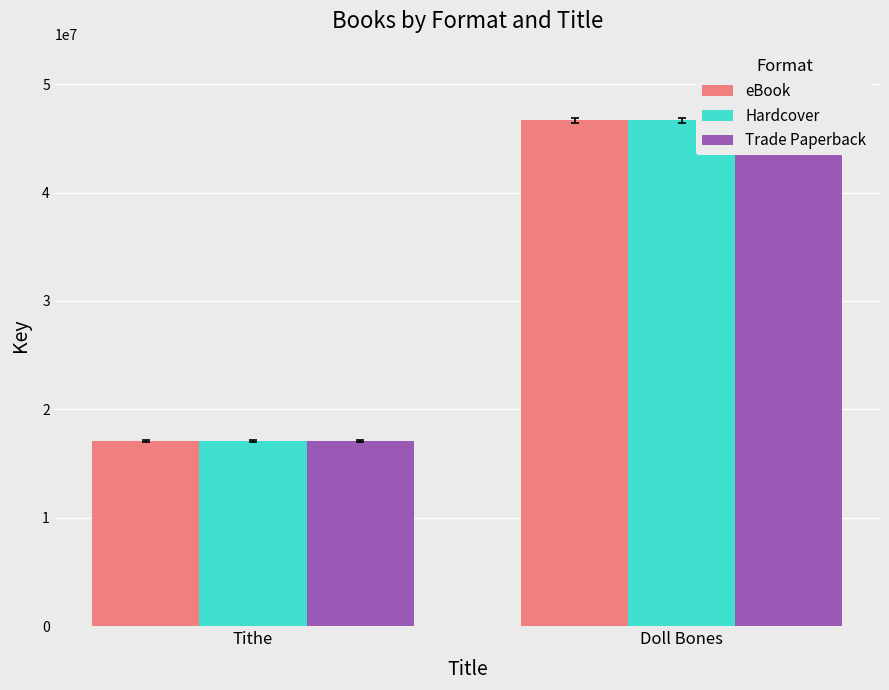

True or false: eBook has a value of 17038195 at Tithe.

True